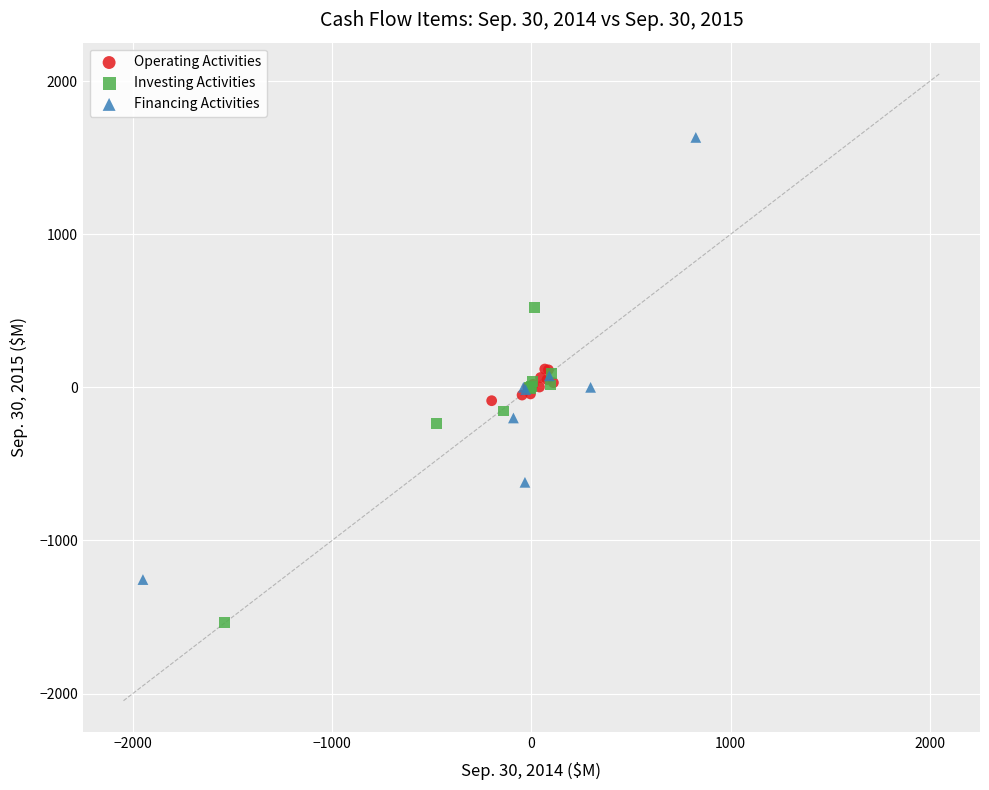

Which series contains the highest Y value?

Financing Activities